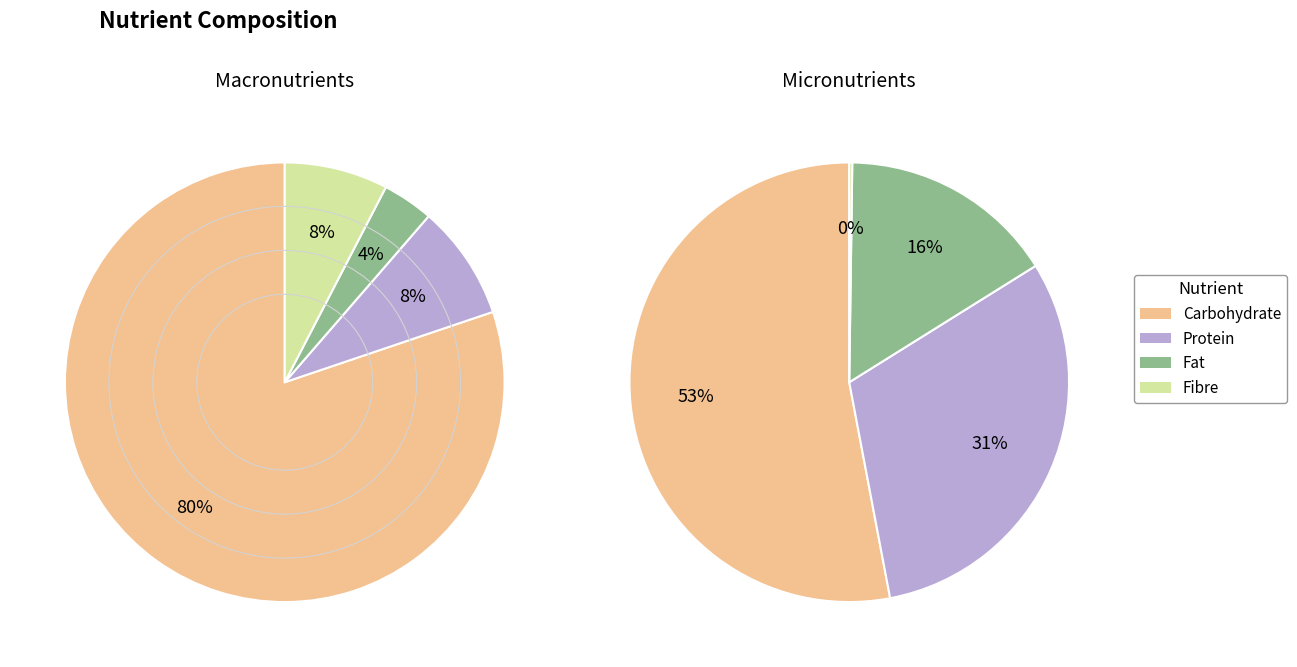

True or false: Fat (t) accounts for 1% of the total.

False